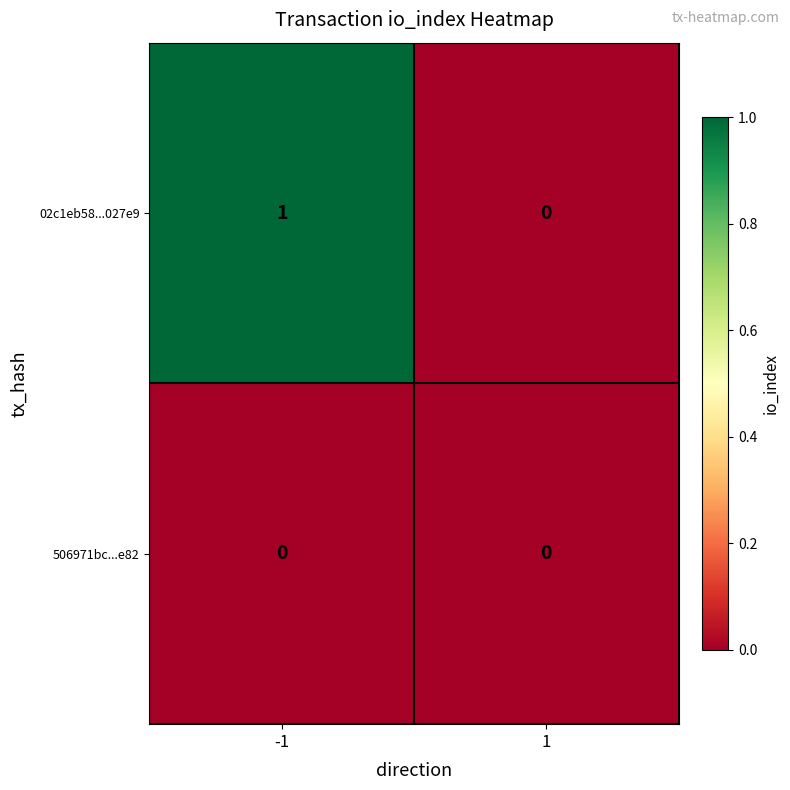

Rank the series by their maximum value, from highest to lowest.

02c1eb58...027e9, 506971bc...e82